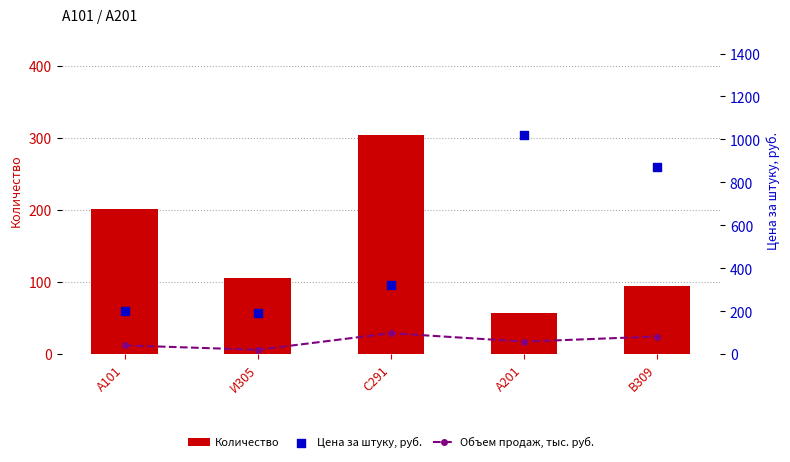

Which series has the largest Y range (max minus min)?

Цена за штуку, руб.